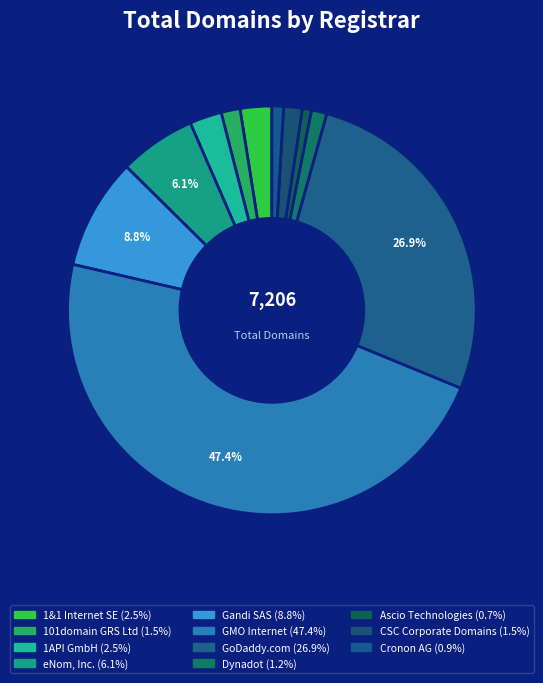

How many slices are in this pie chart?

11